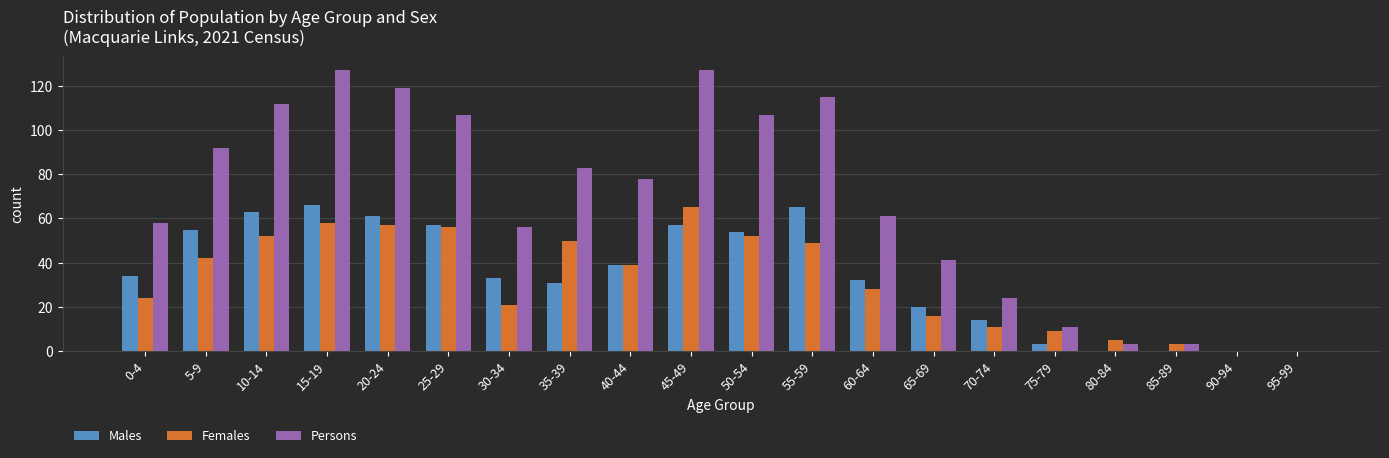

What is the greatest value displayed?

127